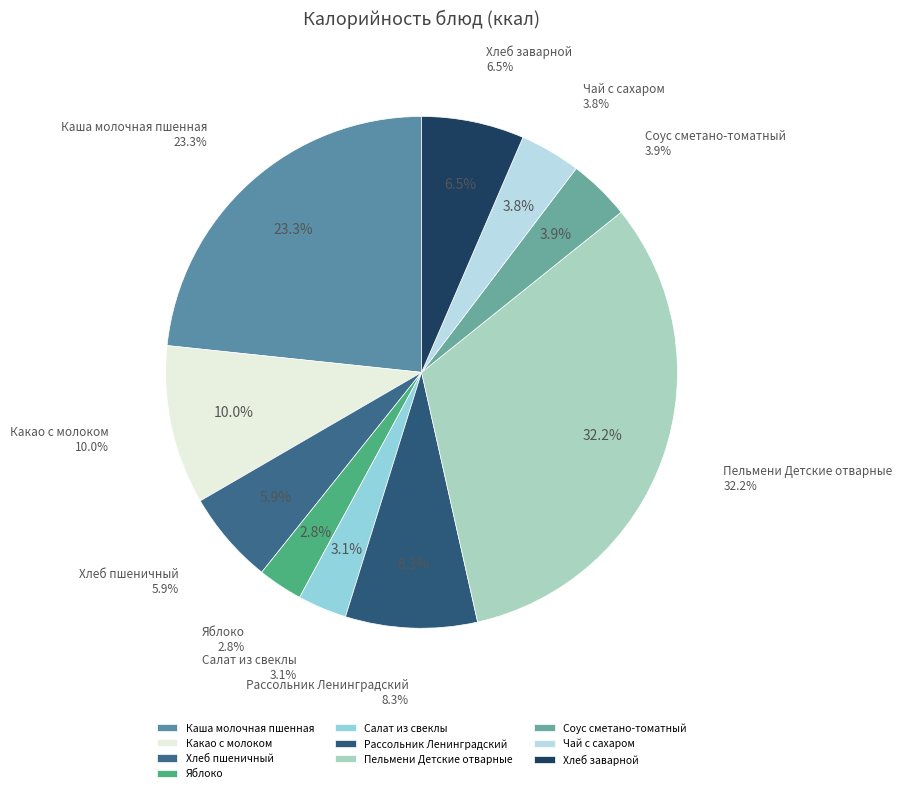

What is the largest slice in the pie chart?

Пельмени Детские отварные